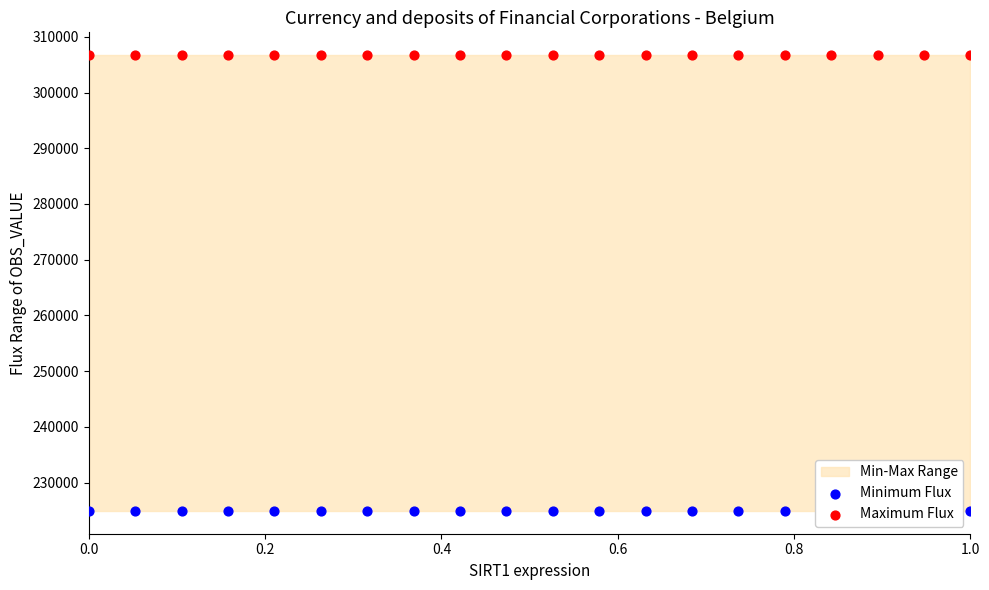

Which series contains the highest Y value?

Maximum Flux